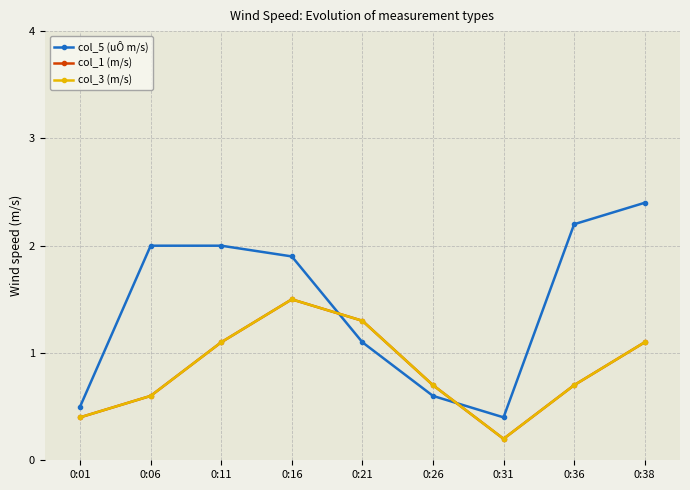

Which series has the largest total across all categories?

col_5 (uÔ m/s)